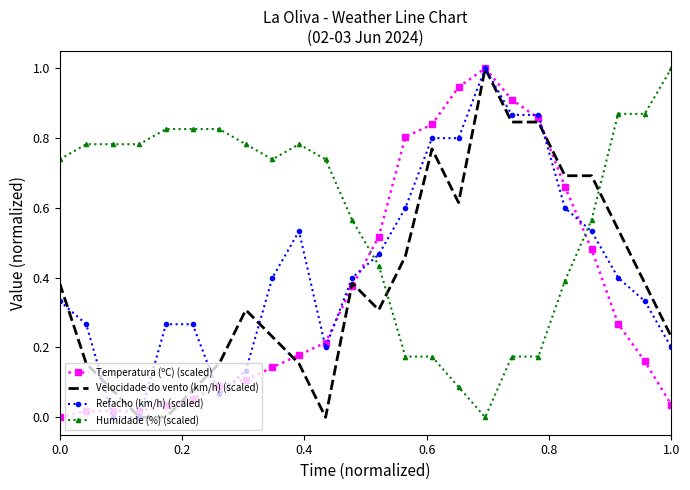

What is the maximum value shown in the chart?

1.0